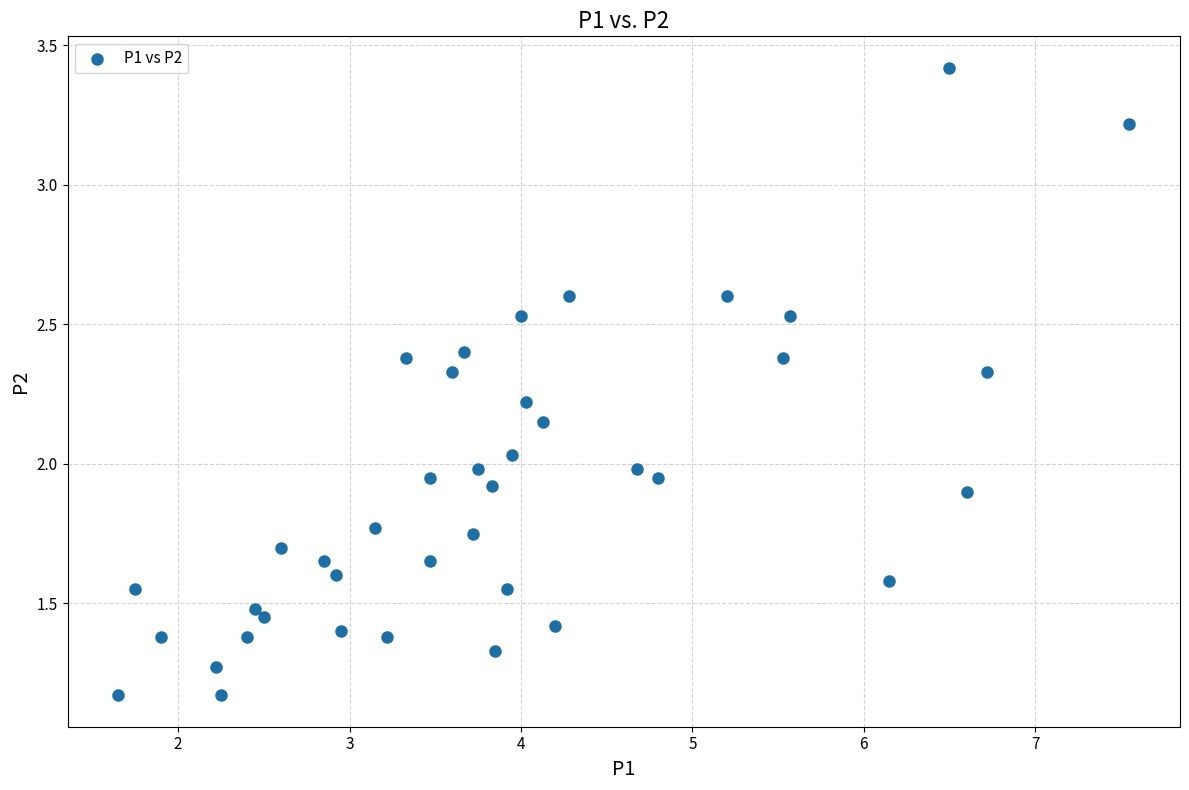

What is the range of X values (max minus min)?

5.9